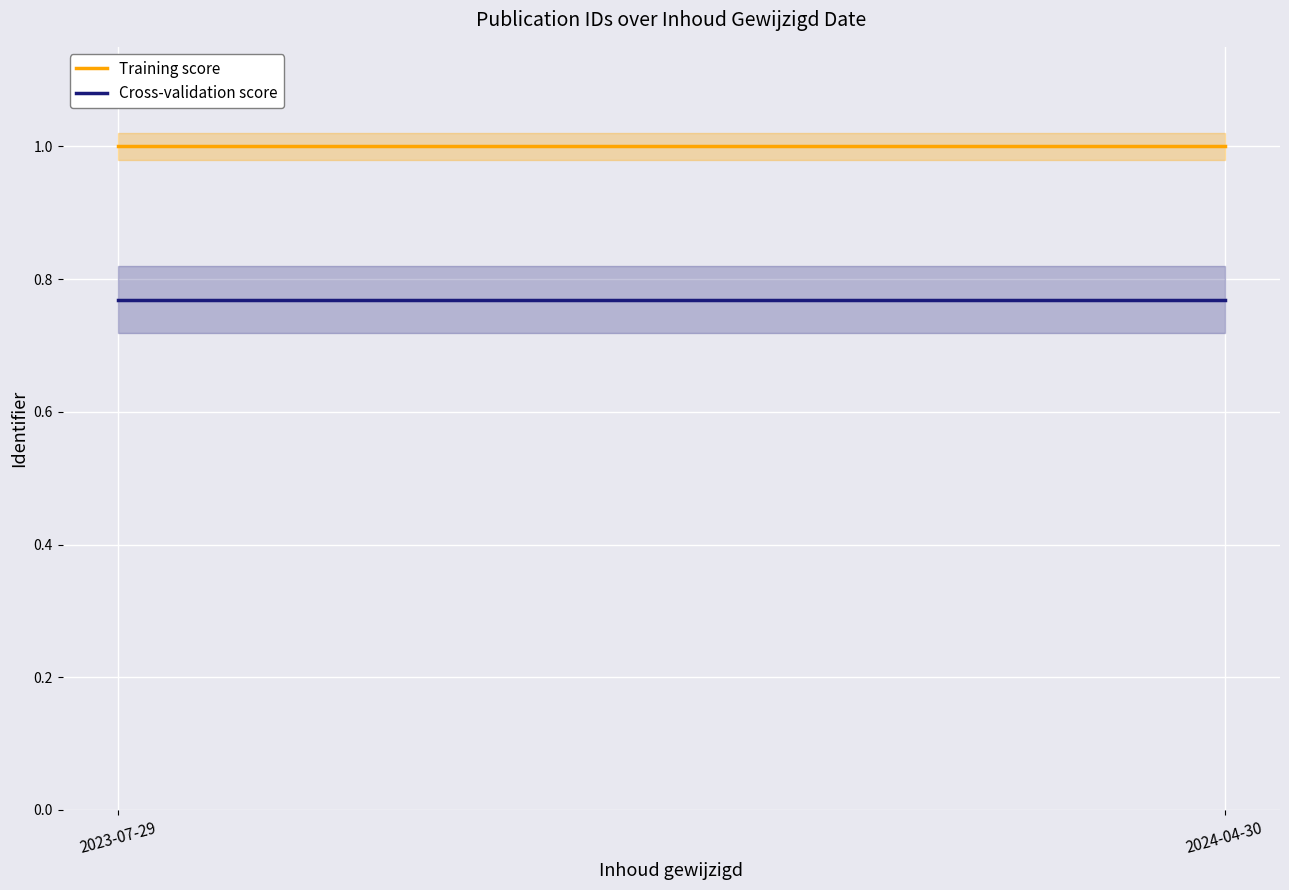

Which has a higher value, 2024-04-30 or 2023-07-29?

2024-04-30